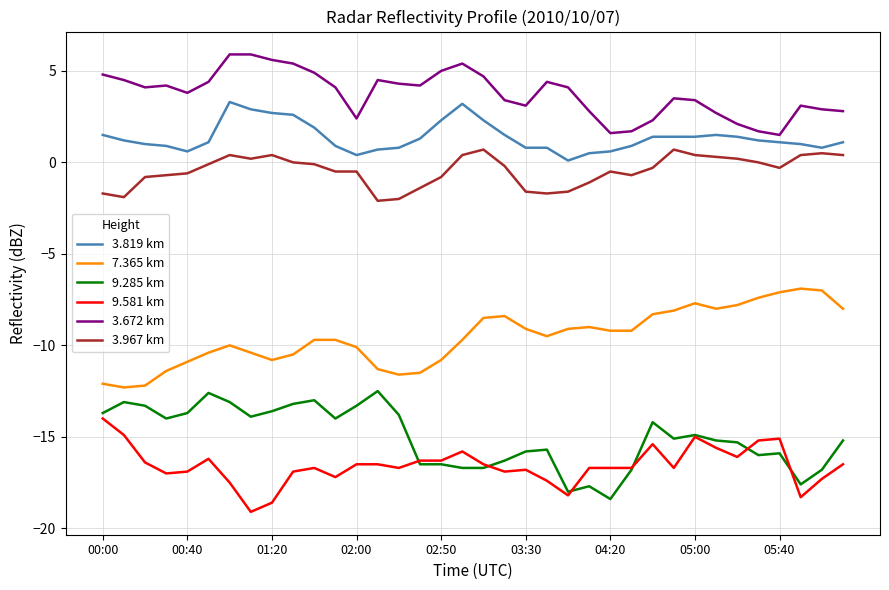

True or false: 3.967 km and 7.365 km intersect in this chart.

False